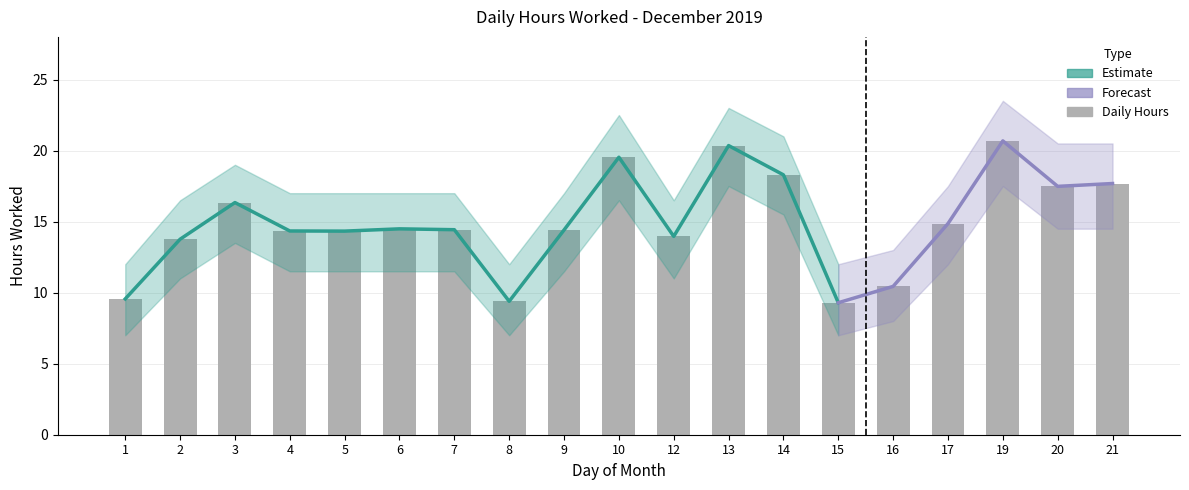

What is the value of the Lower Bound bar at the 1st from the left?

7.0